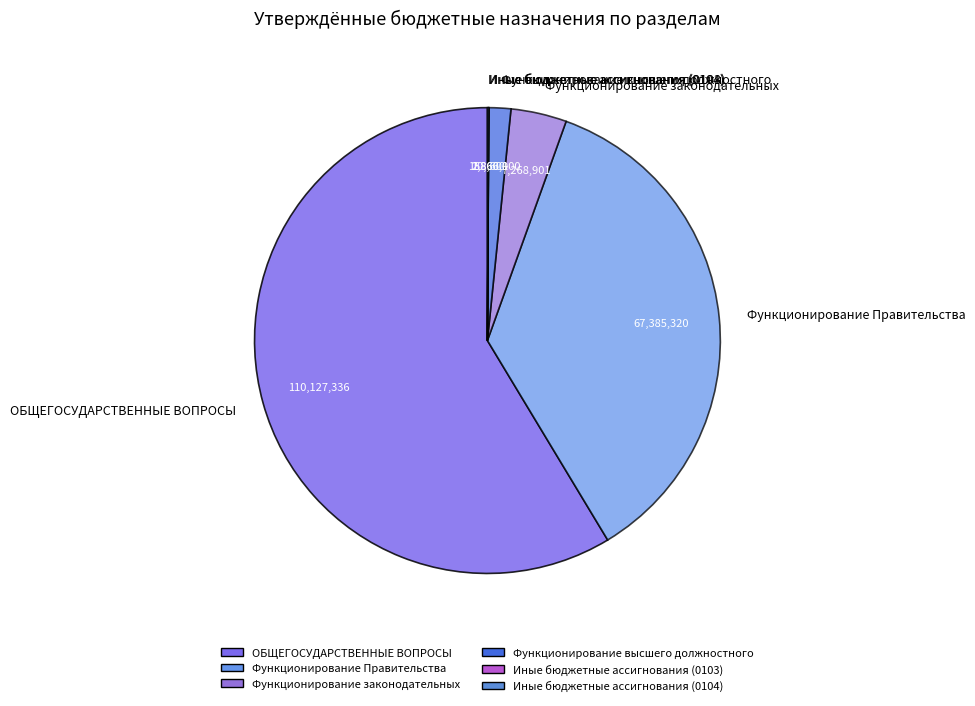

Does any single category account for the majority?

Yes